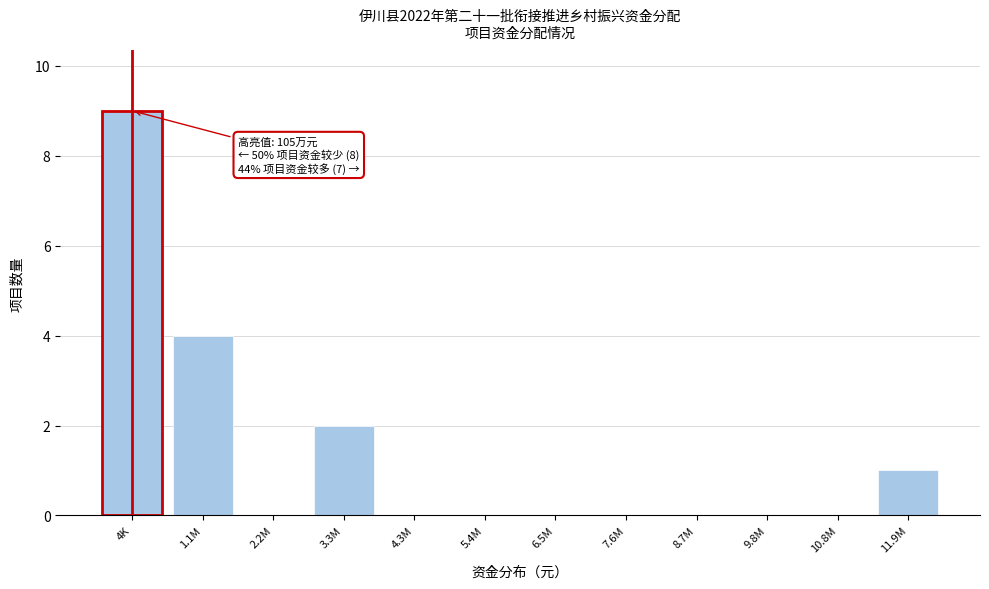

Reading right to left, transcribe all the data shown in this chart.

11.9M=1	10.8M=0	9.8M=0	8.7M=0	7.6M=0	6.5M=0	5.4M=0	4.3M=0	3.3M=2	2.2M=0	1.1M=4	4K=9